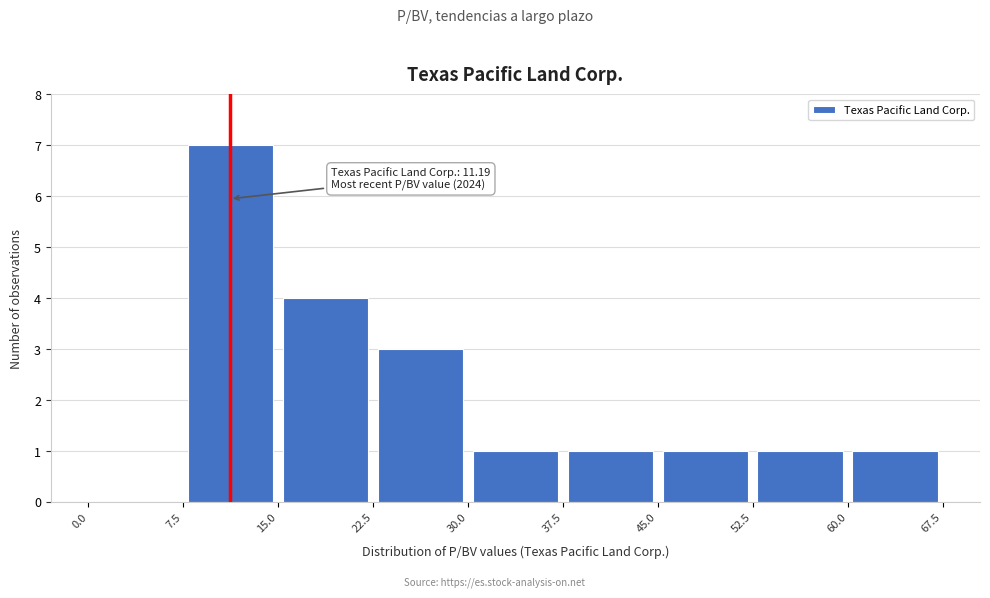

Which range on the x-axis has the tallest bar?

7.5 to 15.0